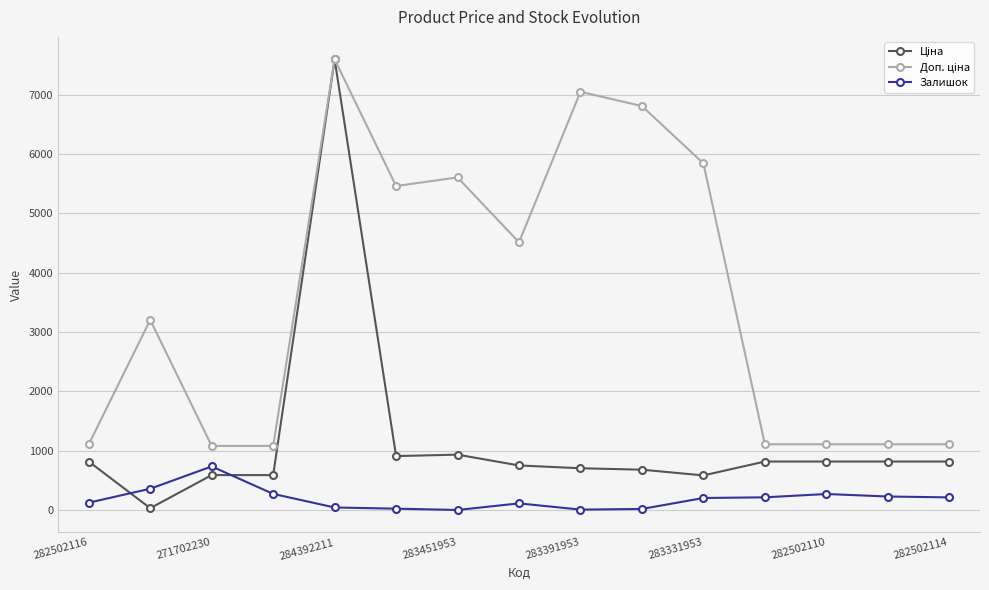

What is the value of the Залишок point at the 11th from the left?

204.0